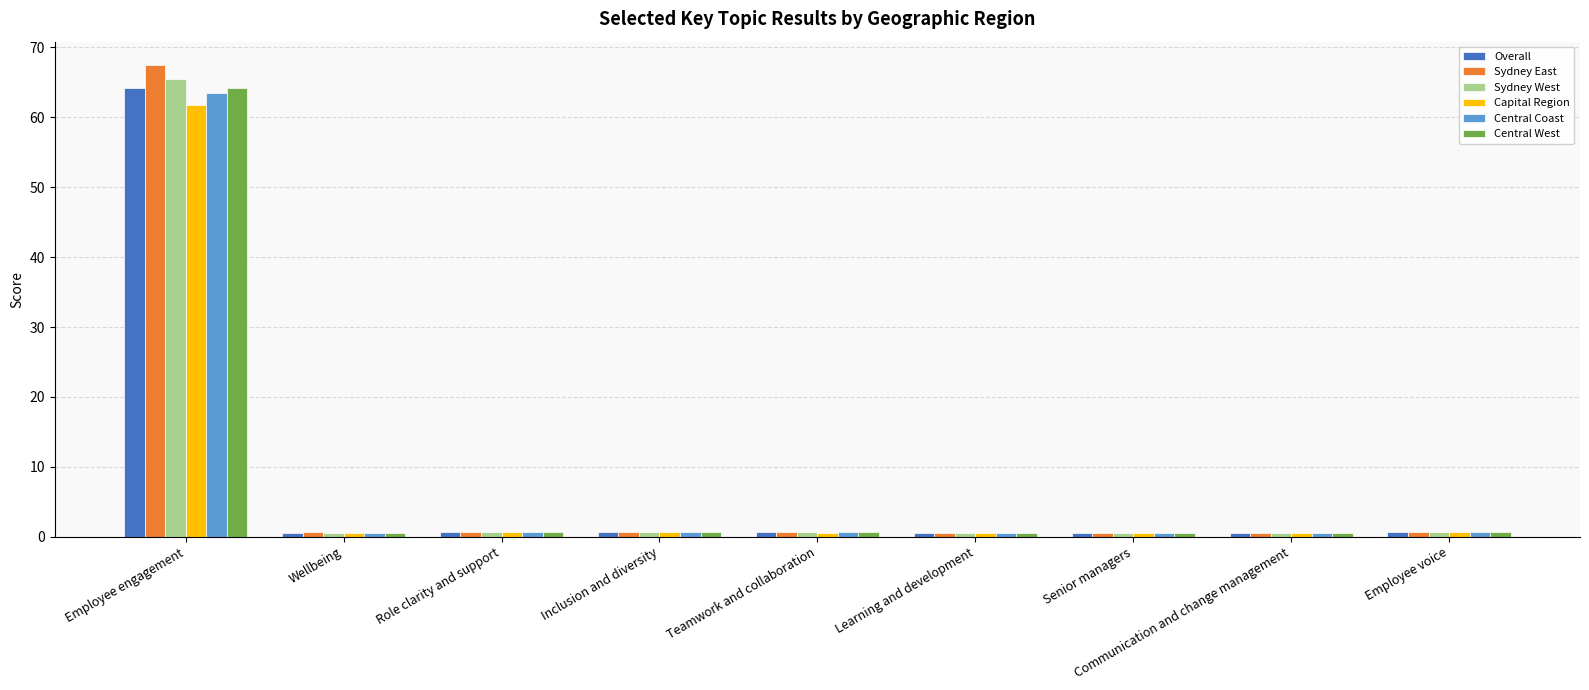

True or false: Sydney East has a value of 0.6 at Communication and change management.

True